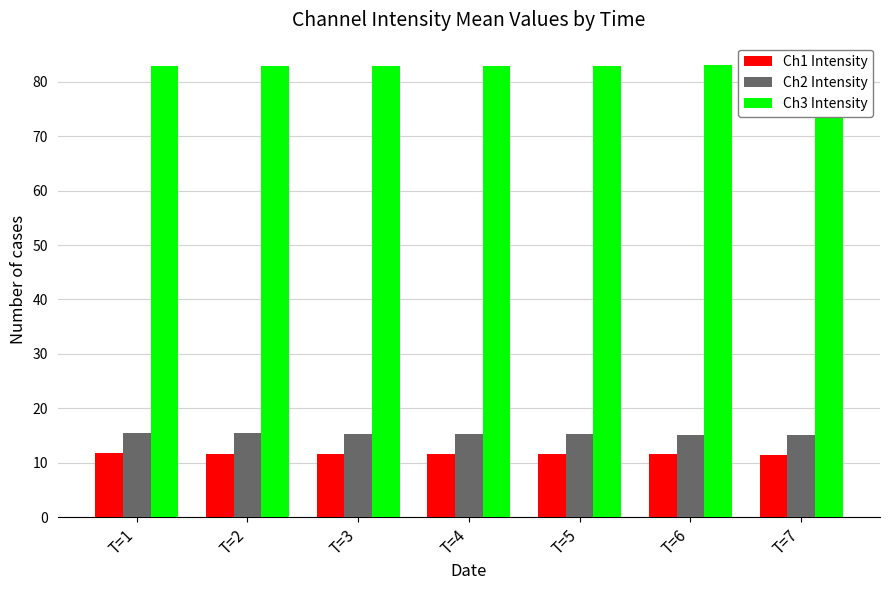

What are all the series names shown in the legend?

Ch1 Intensity, Ch2 Intensity, Ch3 Intensity